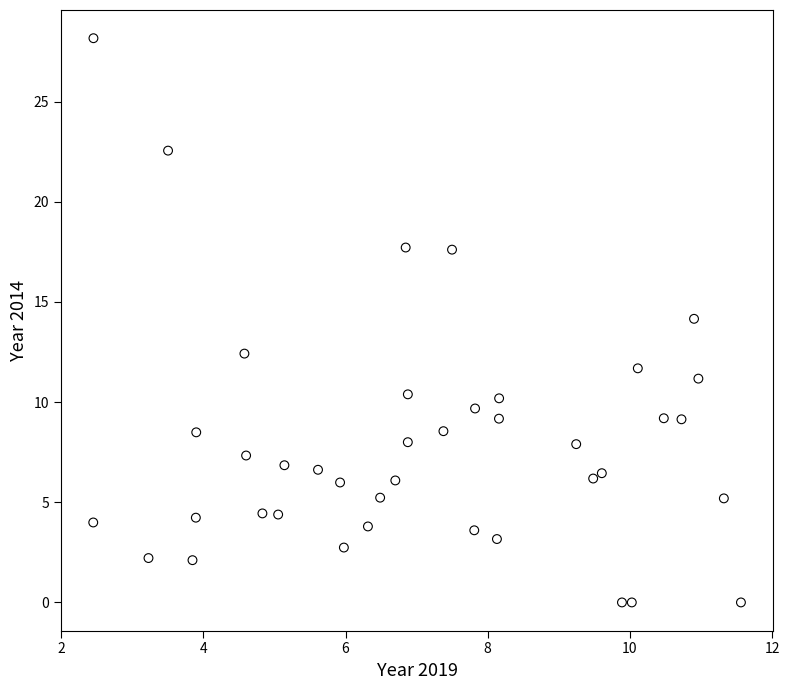

What is the range of Y values (max minus min)?

28.2